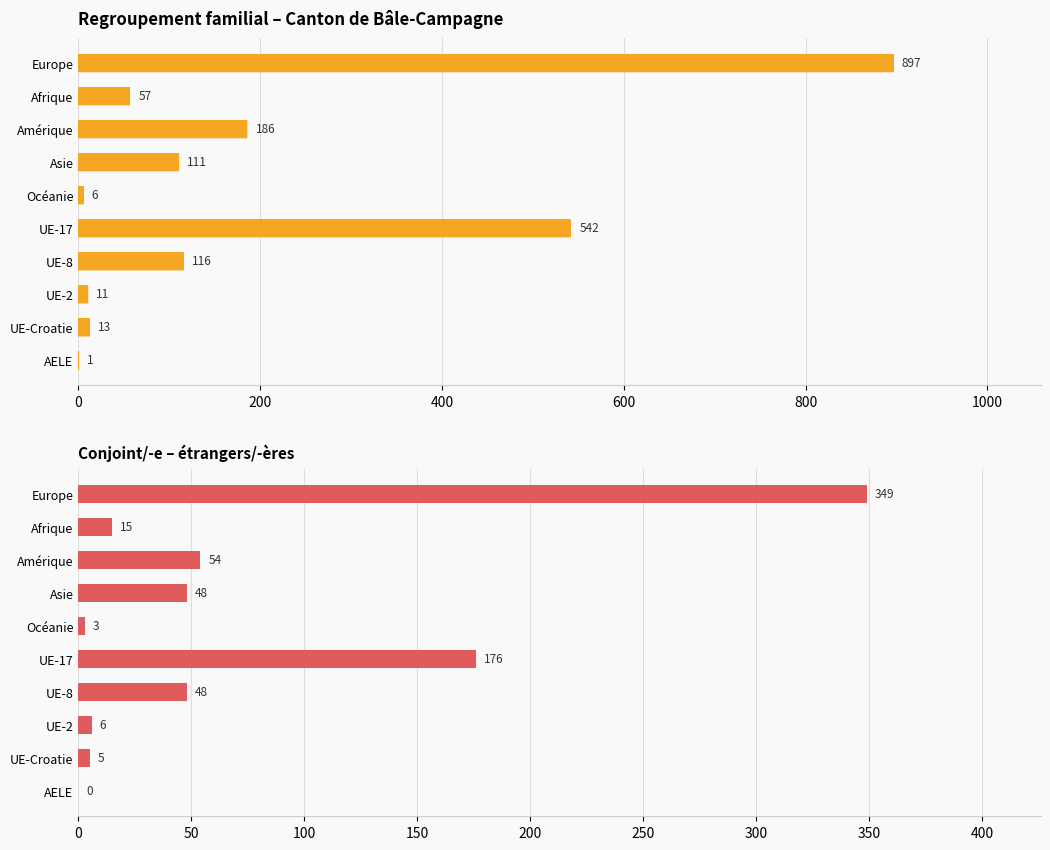

At how many categories does at least one series exceed 182?

3